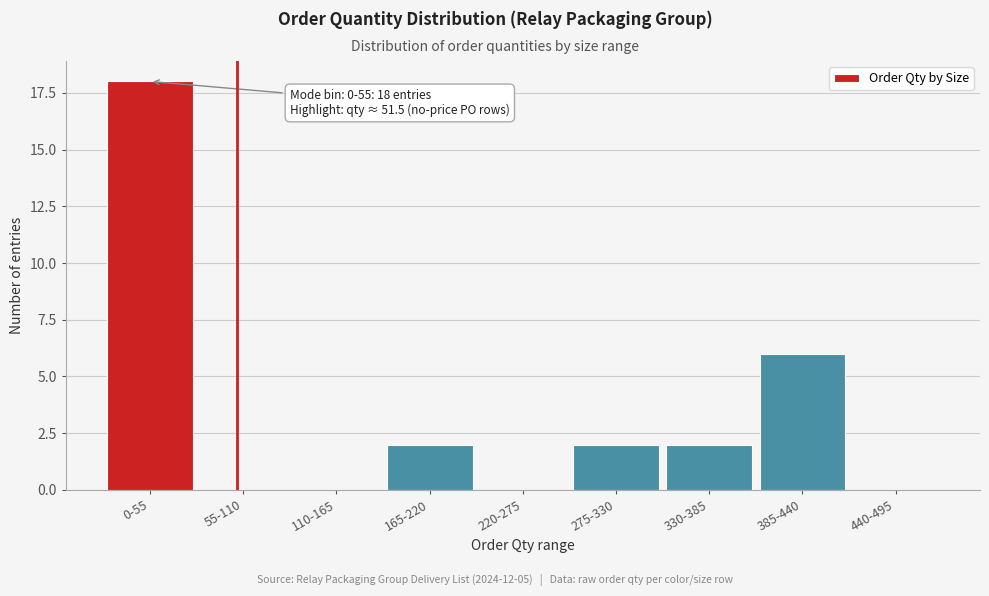

Reading left to right, list all the values displayed in this chart.

0-55=18	55-110=0	110-165=0	165-220=2	220-275=0	275-330=2	330-385=2	385-440=6	440-495=0